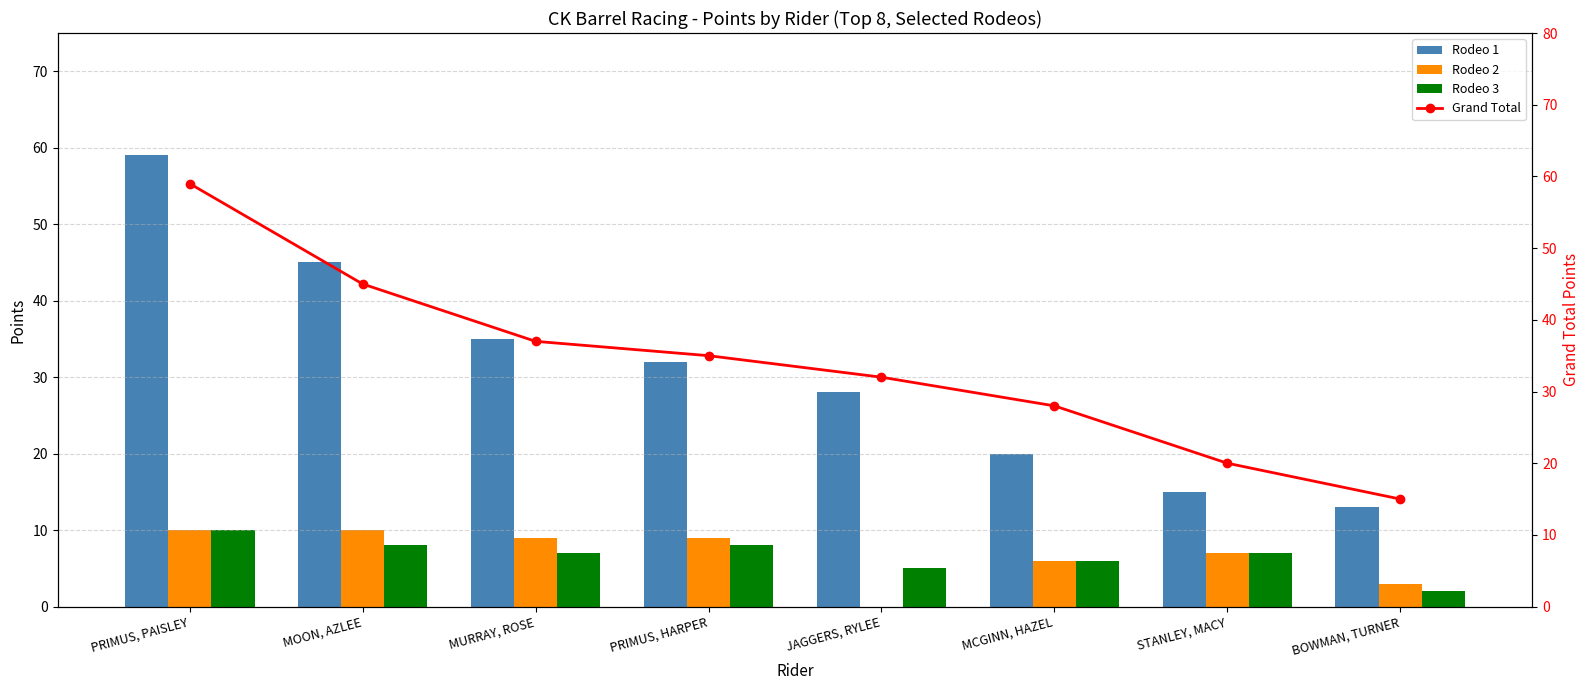

Reading left to right, what are all the values shown in this chart?

Rodeo 1: PRIMUS, PAISLEY=59	MOON, AZLEE=45	MURRAY, ROSE=35	PRIMUS, HARPER=32	JAGGERS, RYLEE=28	MCGINN, HAZEL=20	STANLEY, MACY=15	BOWMAN, TURNER=13
Rodeo 2: PRIMUS, PAISLEY=10	MOON, AZLEE=10	MURRAY, ROSE=9	PRIMUS, HARPER=9	JAGGERS, RYLEE=0	MCGINN, HAZEL=6	STANLEY, MACY=7	BOWMAN, TURNER=3
Rodeo 3: PRIMUS, PAISLEY=10	MOON, AZLEE=8	MURRAY, ROSE=7	PRIMUS, HARPER=8	JAGGERS, RYLEE=5	MCGINN, HAZEL=6	STANLEY, MACY=7	BOWMAN, TURNER=2
Grand Total: PRIMUS, PAISLEY=59	MOON, AZLEE=45	MURRAY, ROSE=37	PRIMUS, HARPER=35	JAGGERS, RYLEE=32	MCGINN, HAZEL=28	STANLEY, MACY=20	BOWMAN, TURNER=15